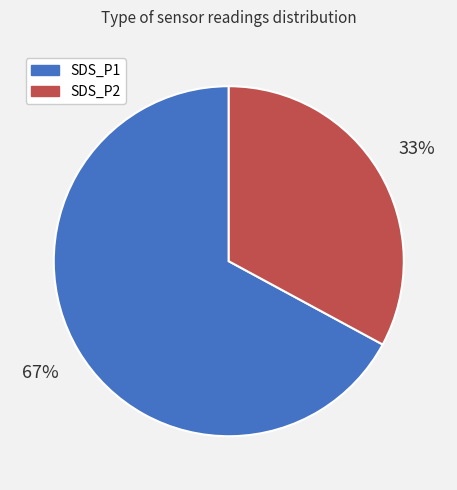

Rank the categories by value from highest to lowest.

SDS_P1, SDS_P2